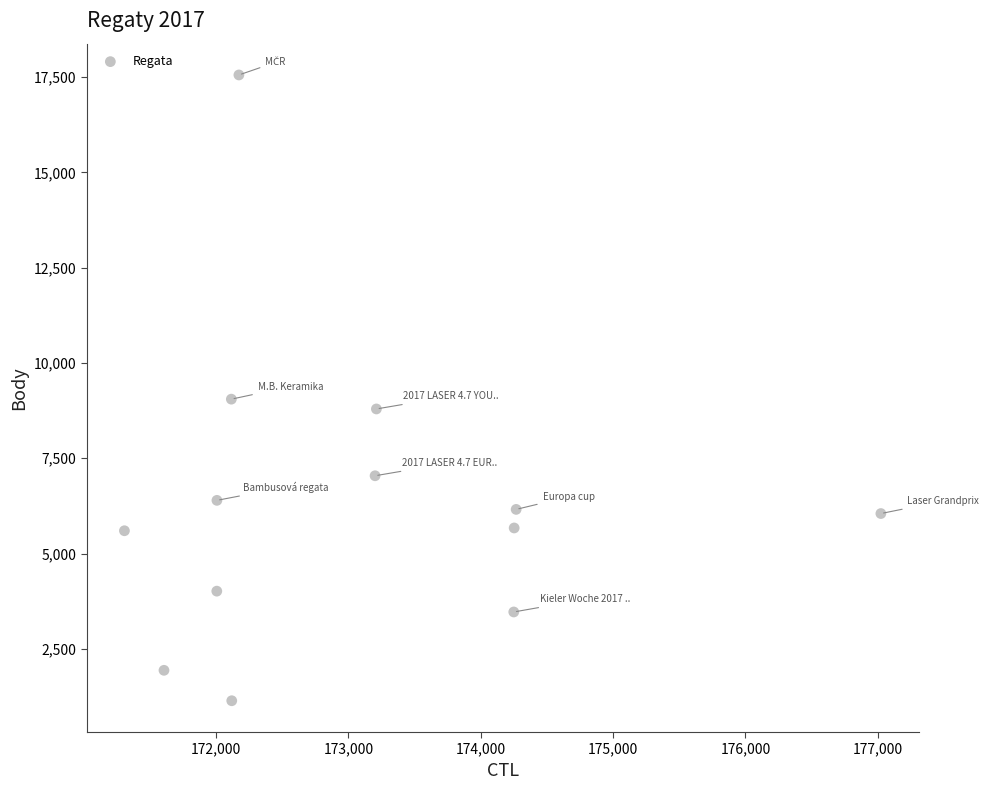

What is the range of X values (max minus min)?

5716